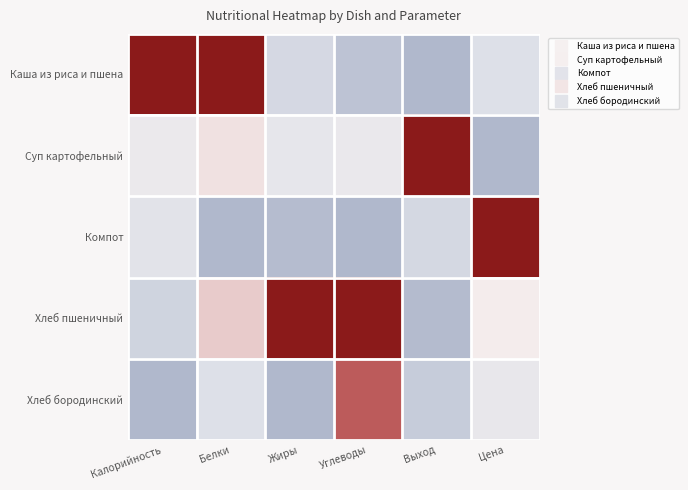

At which category is the sum across all series the highest?

Белки